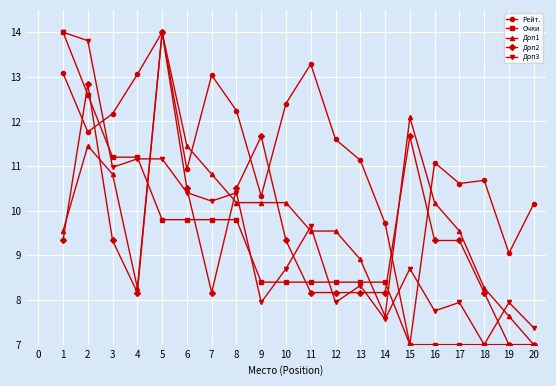

At how many categories does at least one series exceed 12?

10